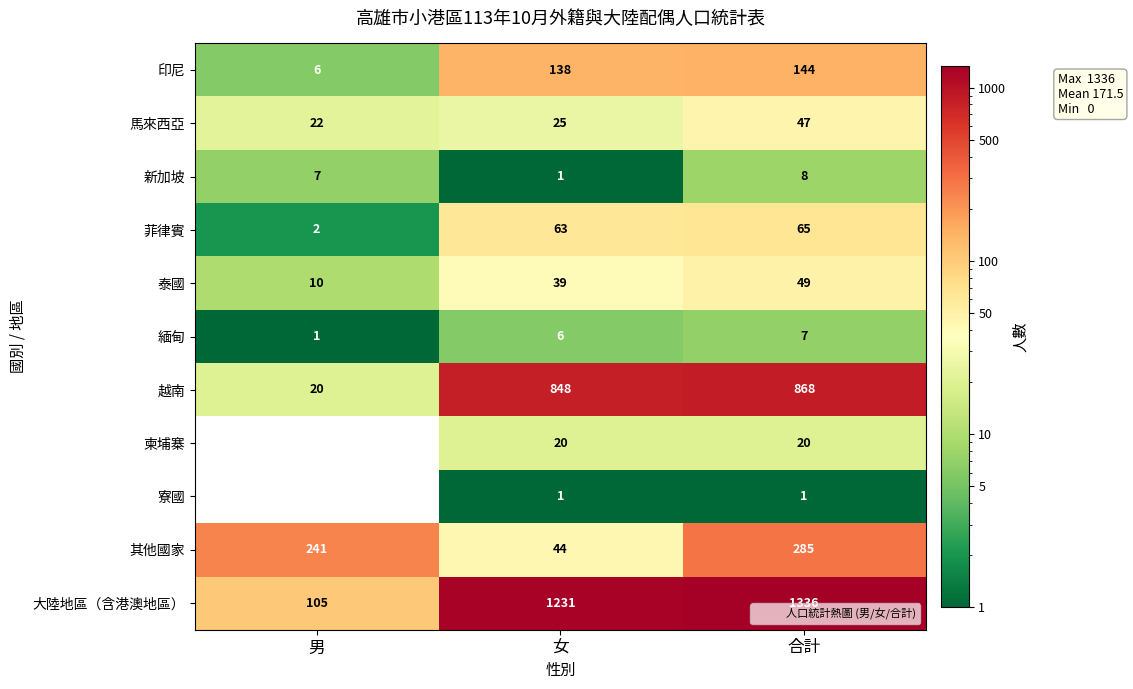

What is the total value across all series at 男?

414